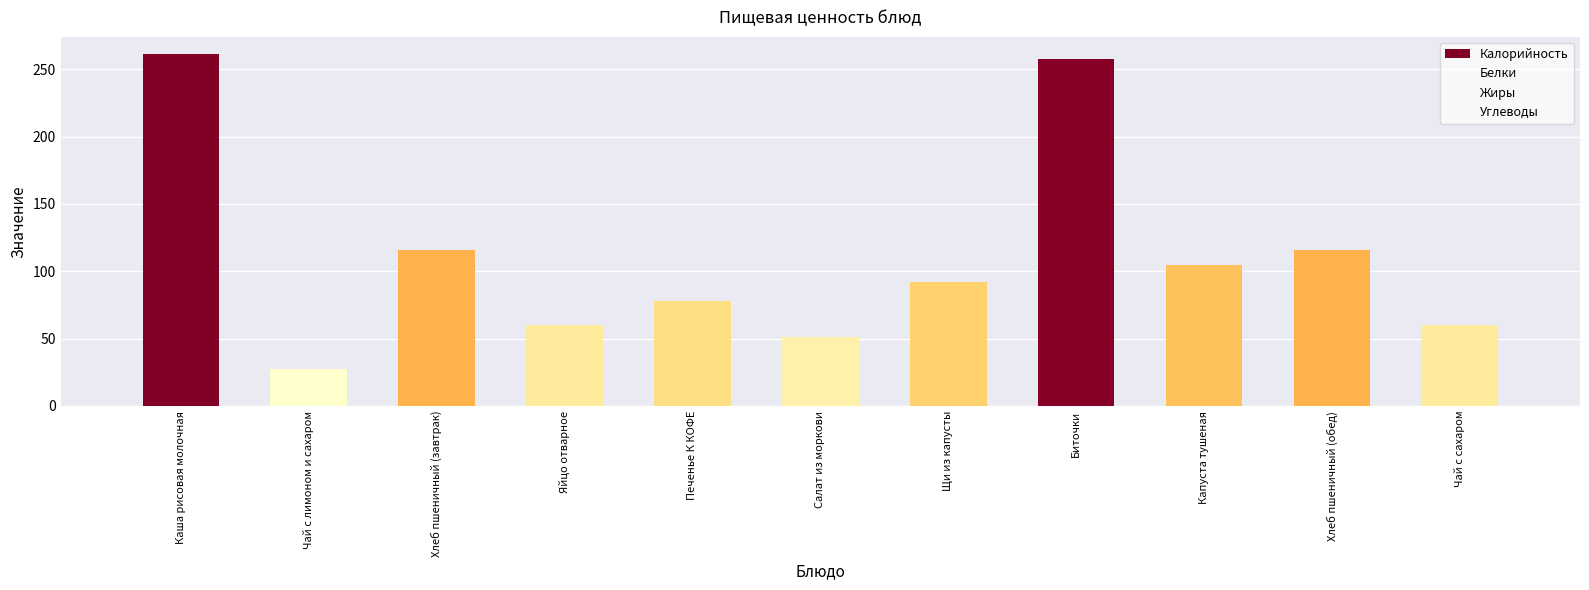

What is the ratio of the value at Щи из капусты to the value at Хлеб пшеничный (обед)?

0.8